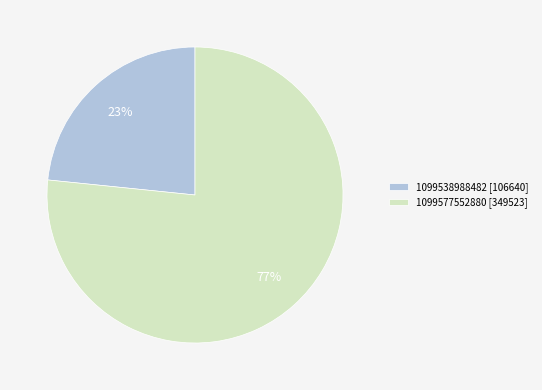

What is the largest slice in the pie chart?

1099577552880